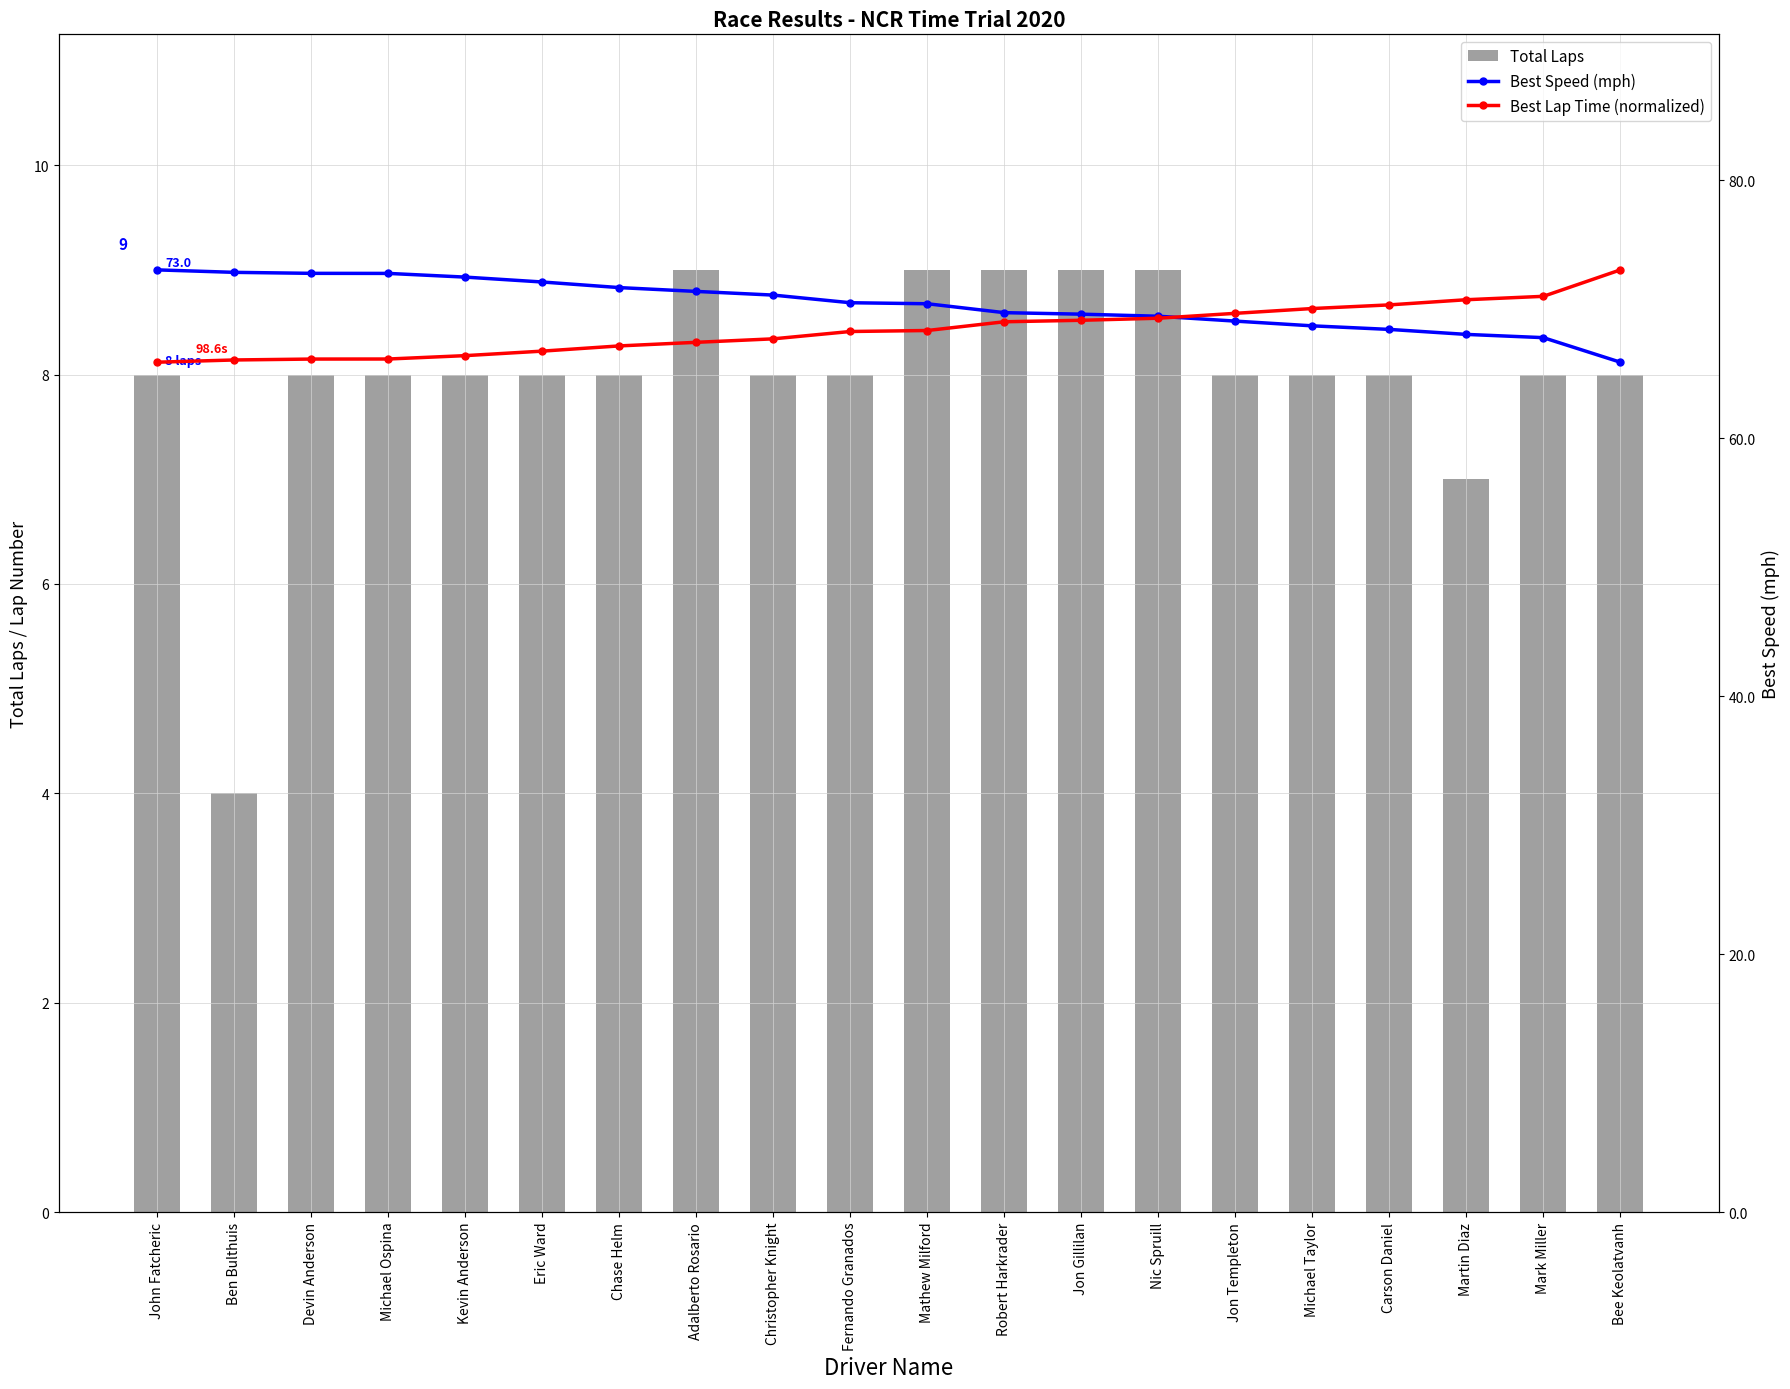

List the labels in order of Total Laps value, smallest first.

Ben Bulthuis, Martin Diaz, John Fatcheric, Devin Anderson, Michael Ospina, Kevin Anderson, Eric Ward, Chase Helm, Christopher Knight, Fernando Granados, Jon Templeton, Michael Taylor, Carson Daniel, Mark Miller, Bee Keolatvanh, Adalberto Rosario, Mathew Milford, Robert Harkrader, Jon Gillilan, Nic Spruill